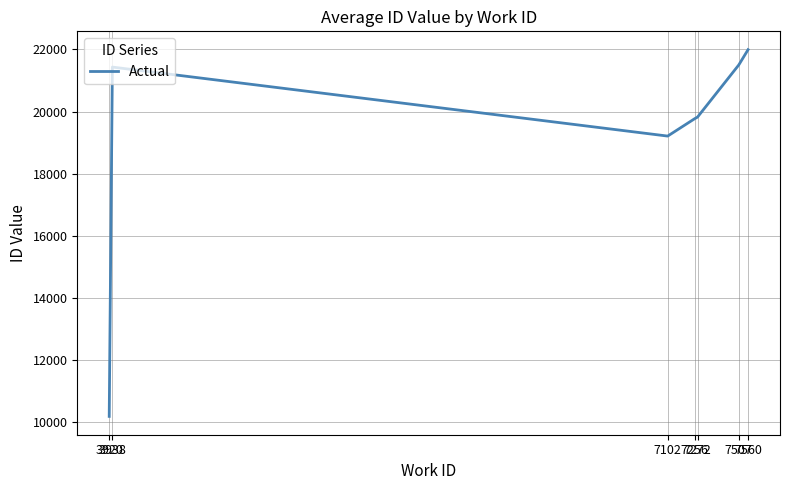

What is the maximum value shown in the chart?

21993